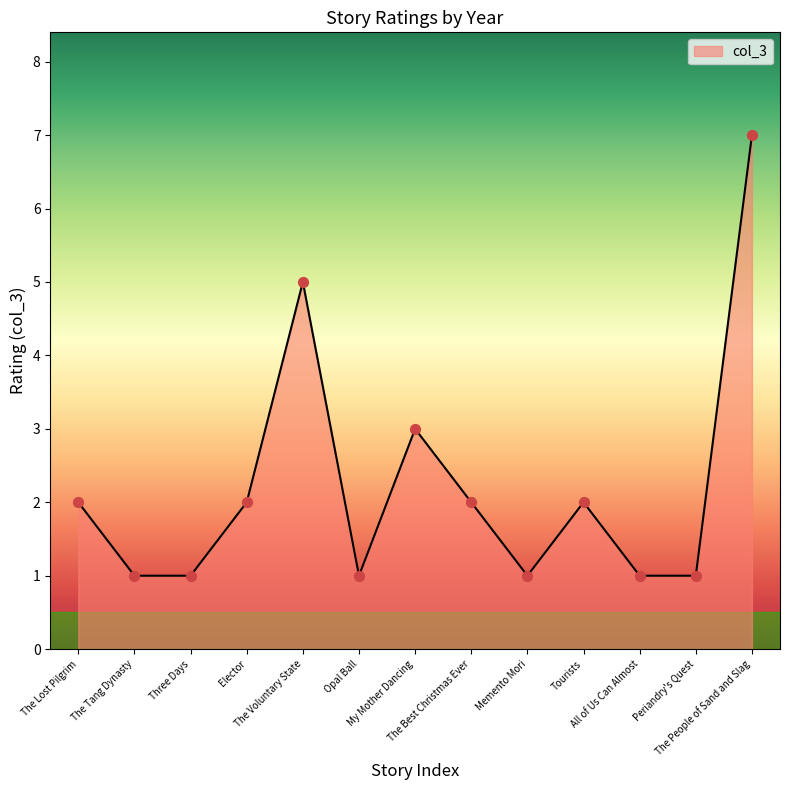

Between Tourists and The Tang Dynasty, which is larger?

Tourists